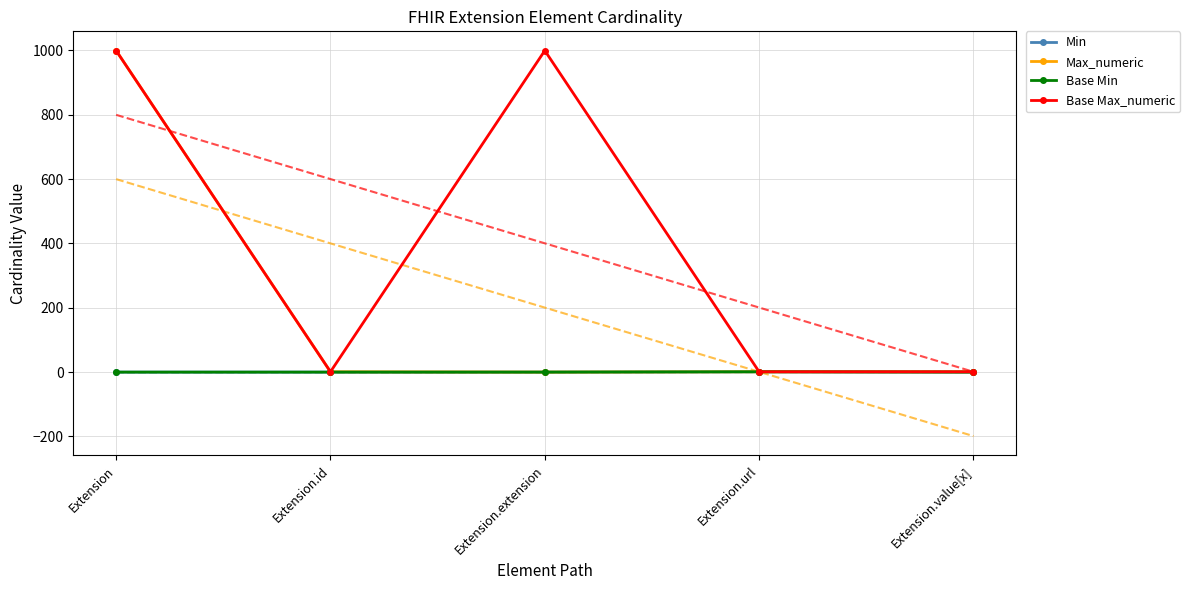

The value of Max_numeric at Extension.id is 1. True or false?

False